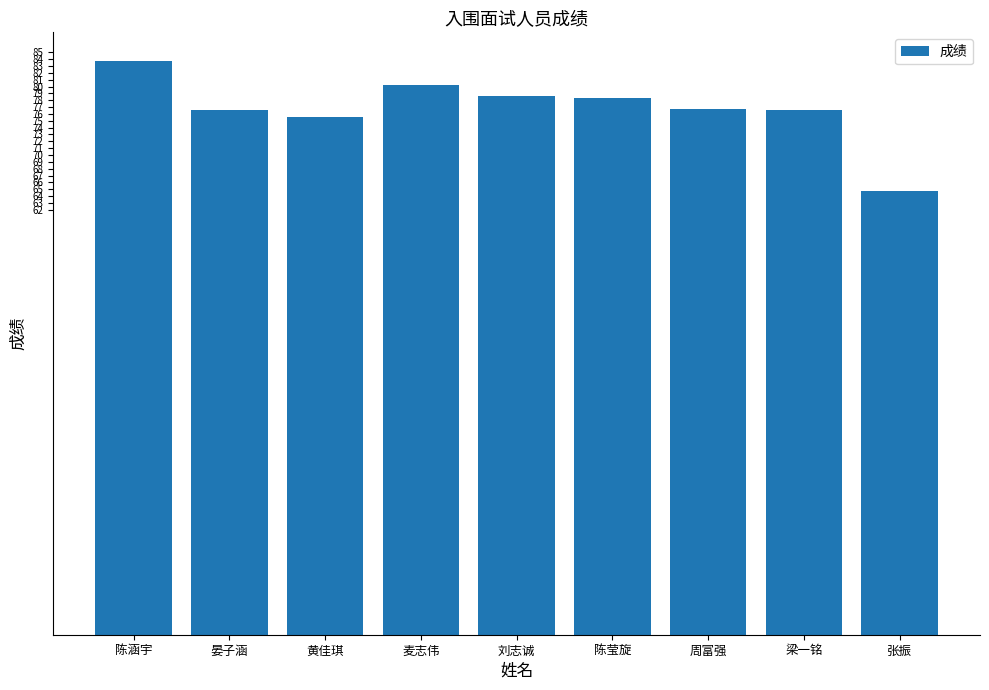

At which label does the data first exceed 76?

陈涵宇